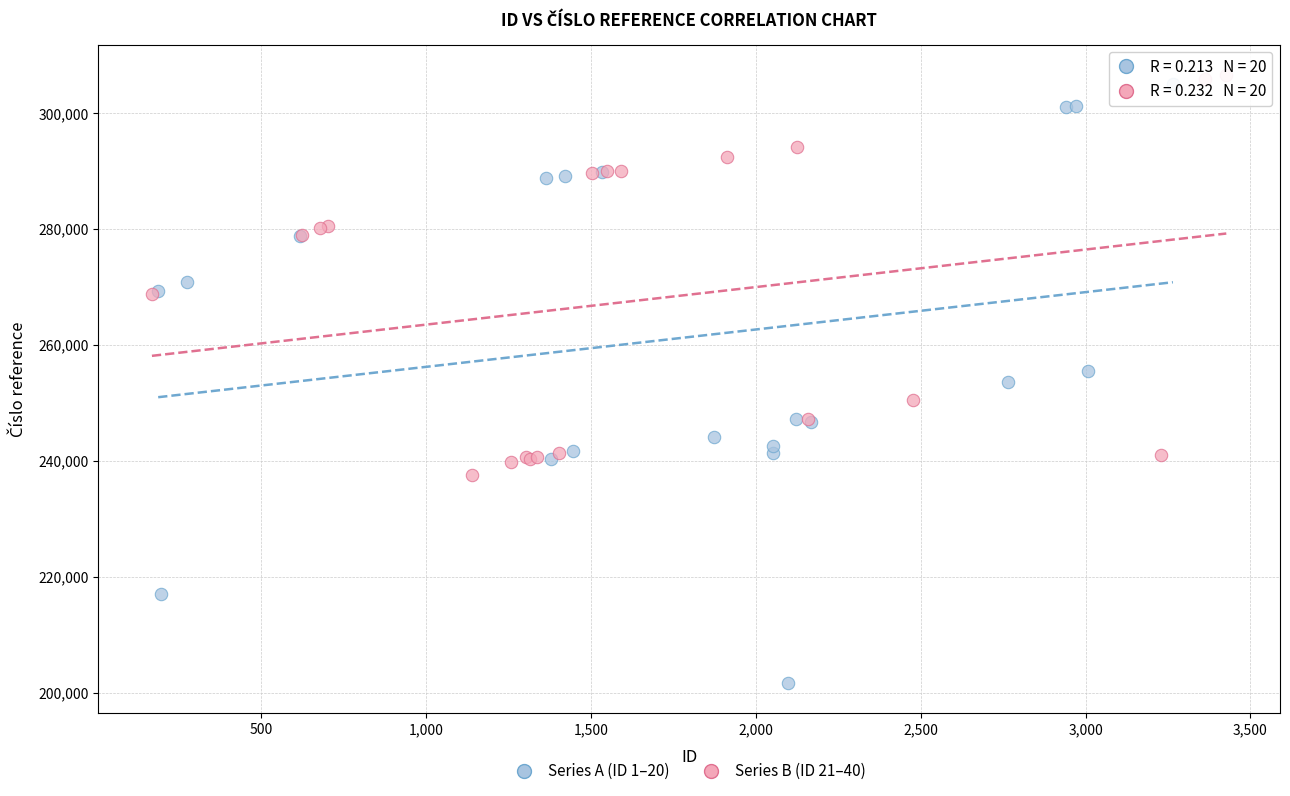

Which series reaches the minimum Y coordinate?

Series A (ID 1–20)